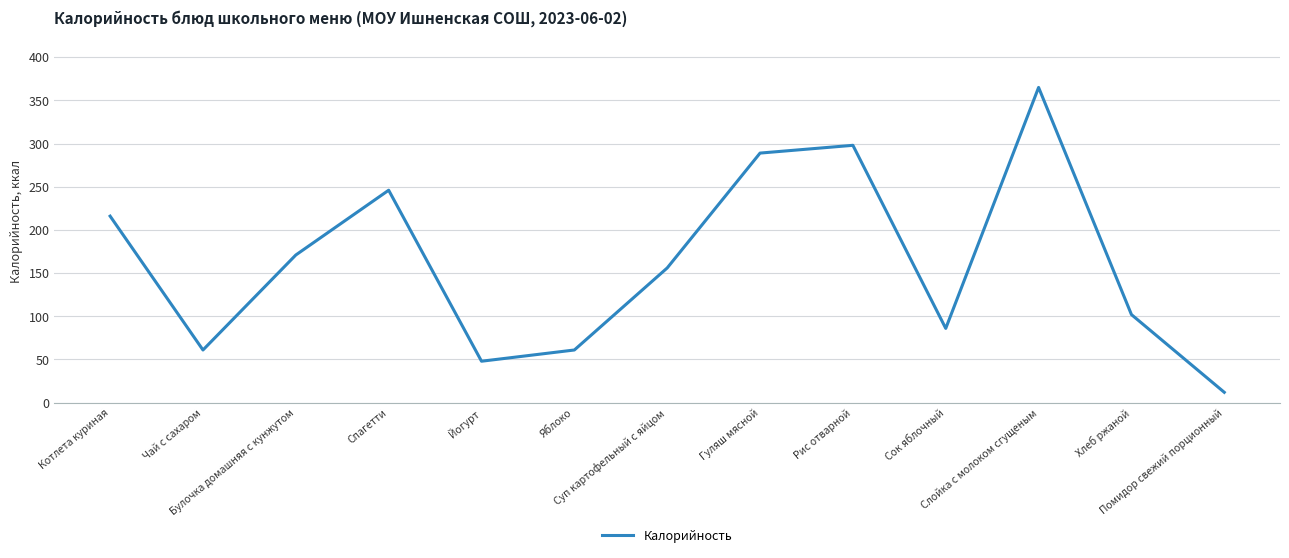

The chart shows a value of 156 at Суп картофельный с яйцом. True or false?

True